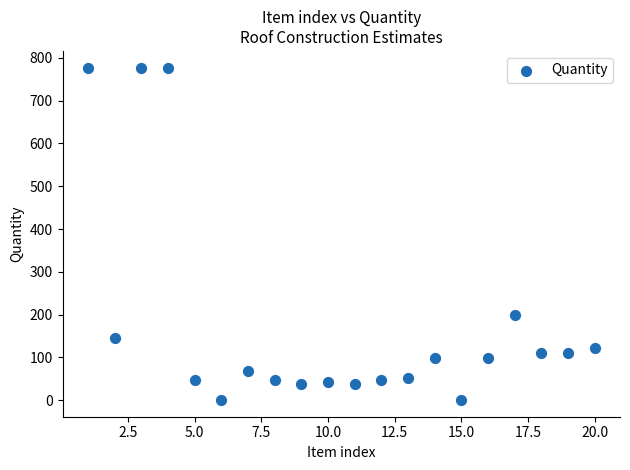

What is the range of Y values (max minus min)?

776.9